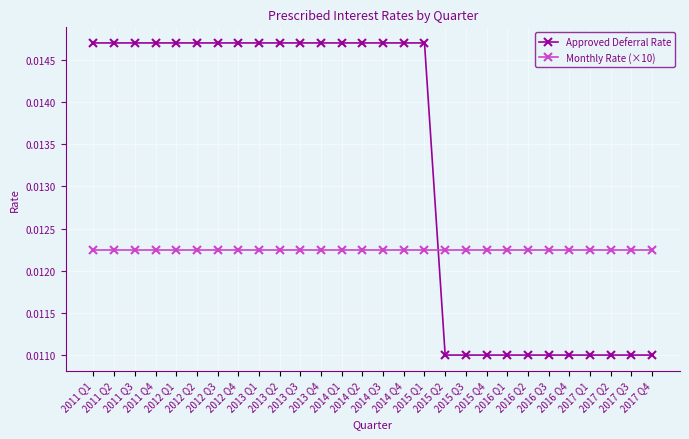

After their last crossing, which series has the higher values: Monthly Rate (×10) or Approved Deferral Rate?

Monthly Rate (×10)